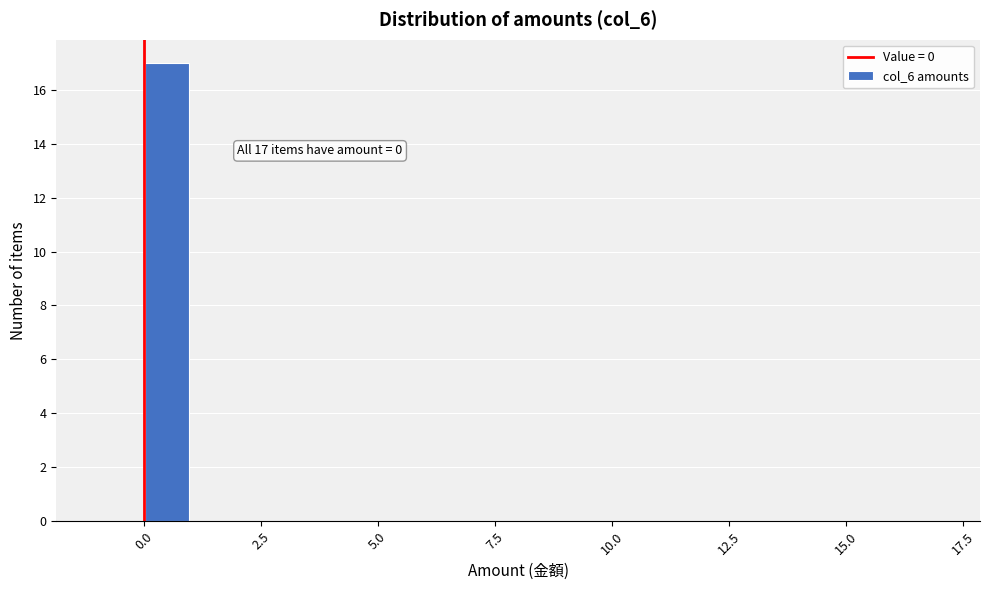

Read against the x-axis, roughly where is the centre of the tallest bar?

0.5